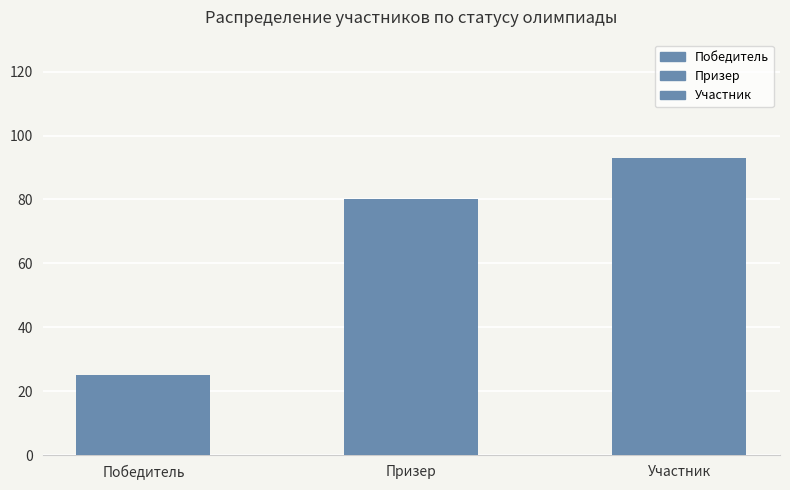

Which category has the lowest value across all series?

Победитель